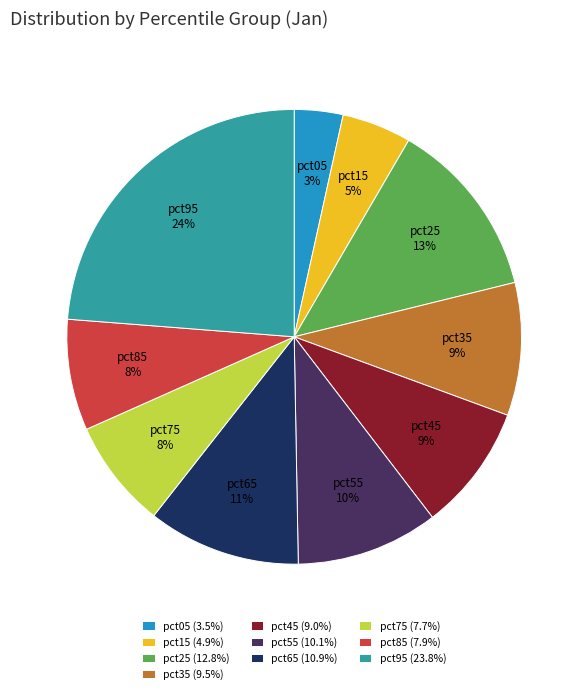

What percentage is the pct65 (10.9%) slice, to the nearest percent?

11%